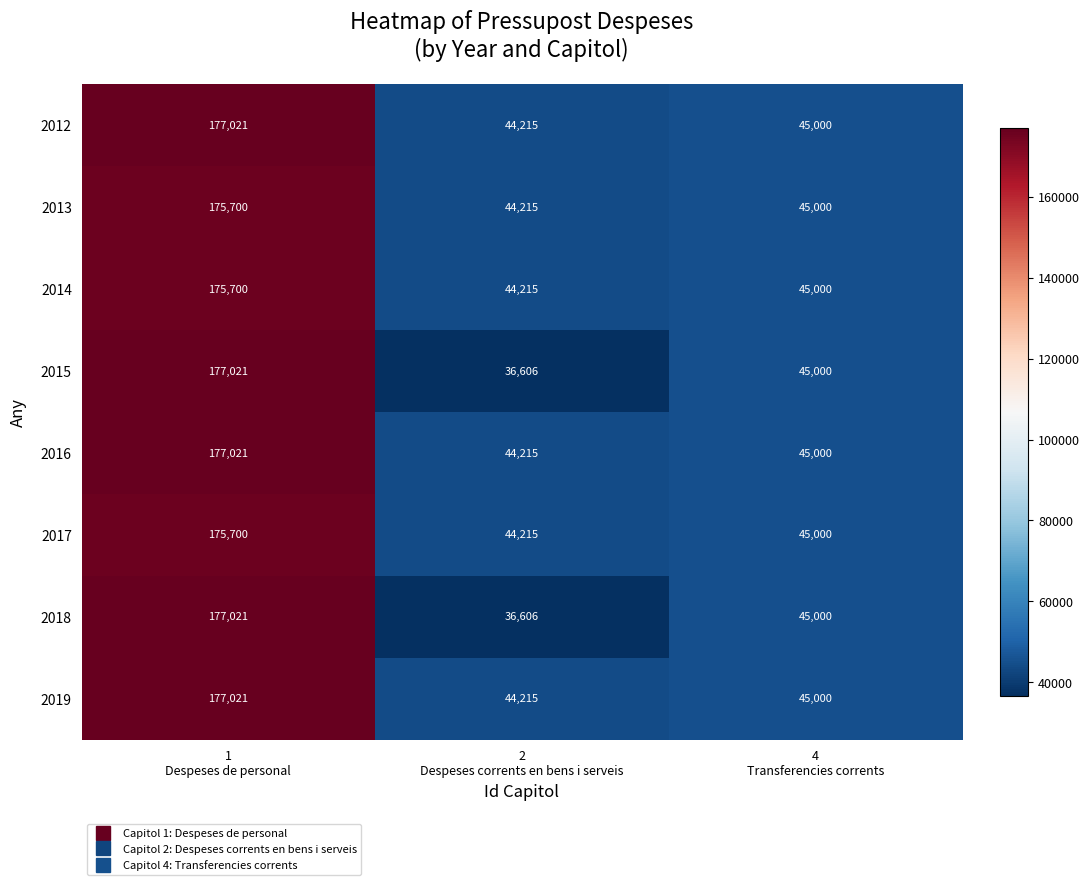

What is the sum of all 2012 values?

266236